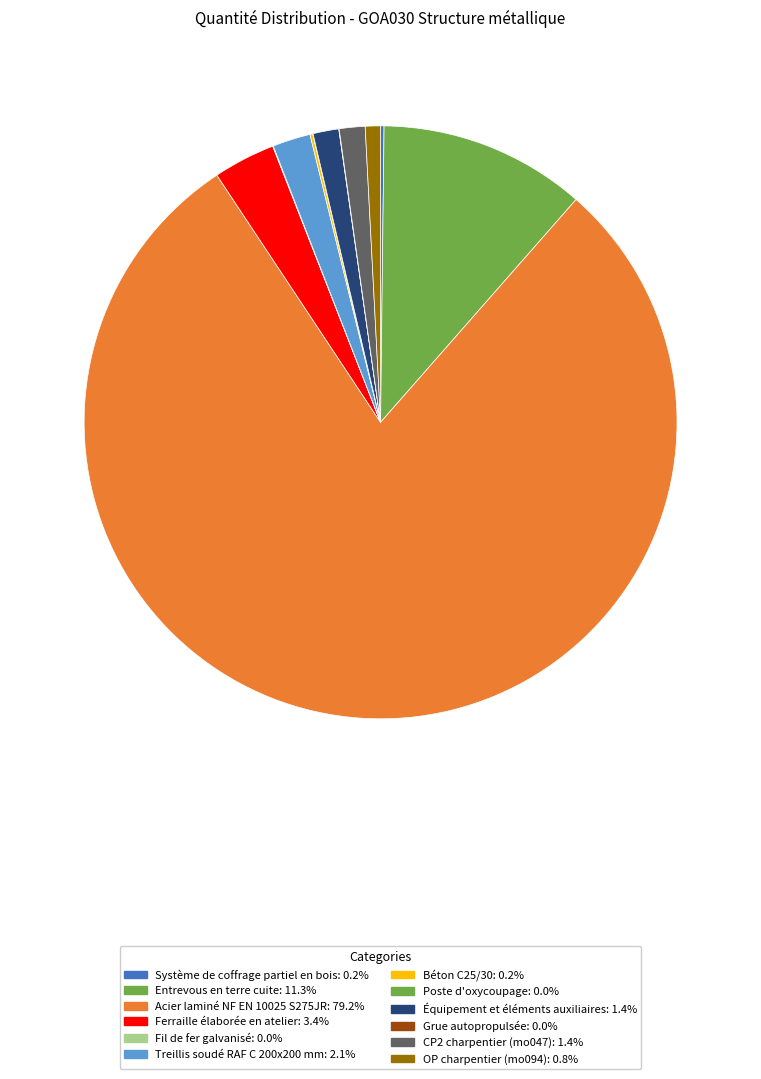

The Grue autopropulsée slice represents 10% of the pie. True or false?

False